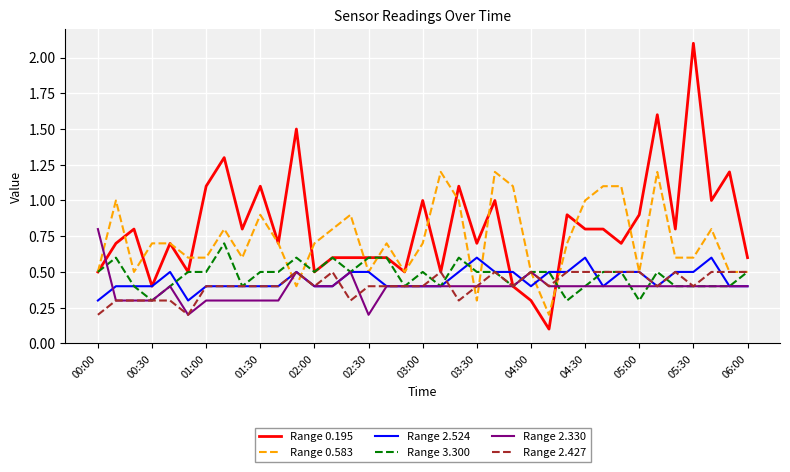

What is the highest value of the Range 0.195 series?

2.1